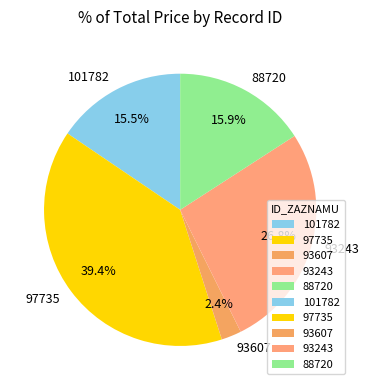

The 93607 slice represents 2% of the pie. True or false?

True